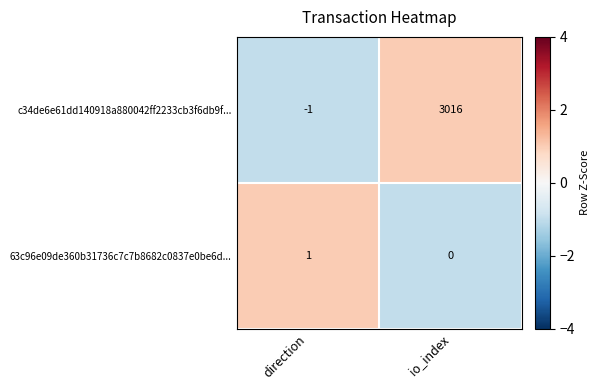

Rank the series at direction from lowest to highest value.

c34de6e61dd140918a880042ff2233cb3f6db9f..., 63c96e09de360b31736c7c7b8682c0837e0be6d...